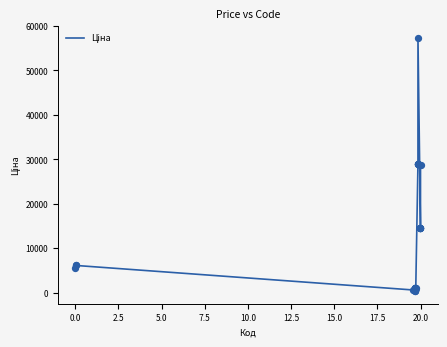

What is the greatest value displayed?

57235.5